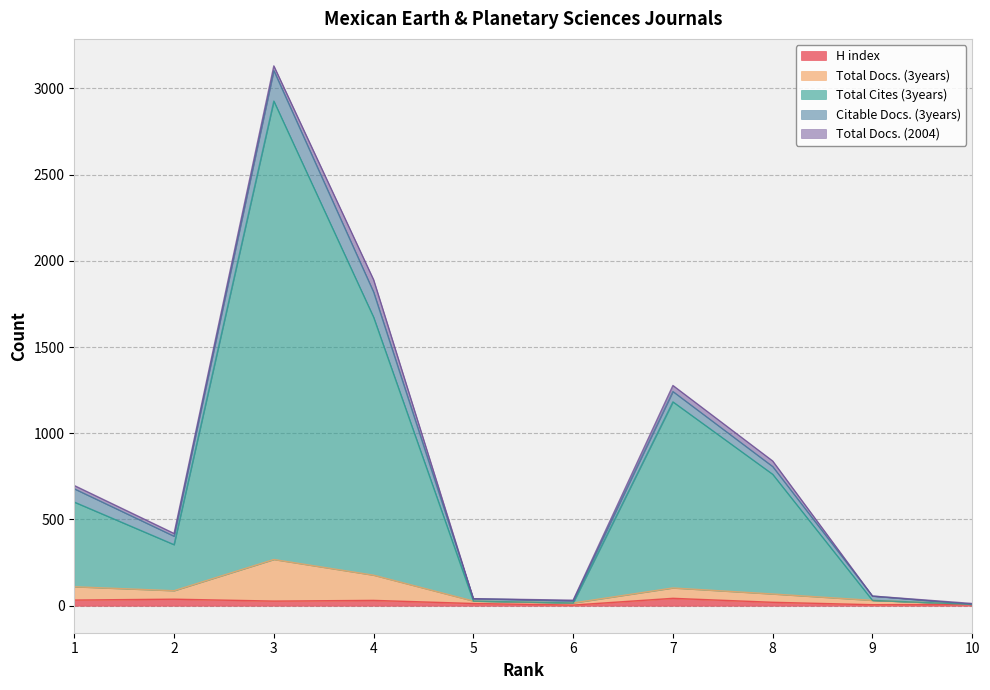

How many lines are shown in the chart?

5